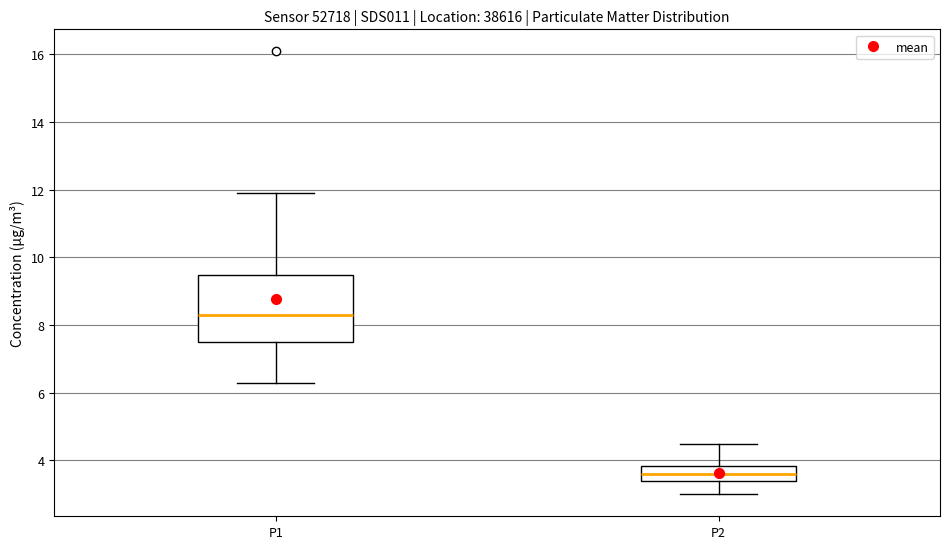

Which box has the lowest median line?

P2